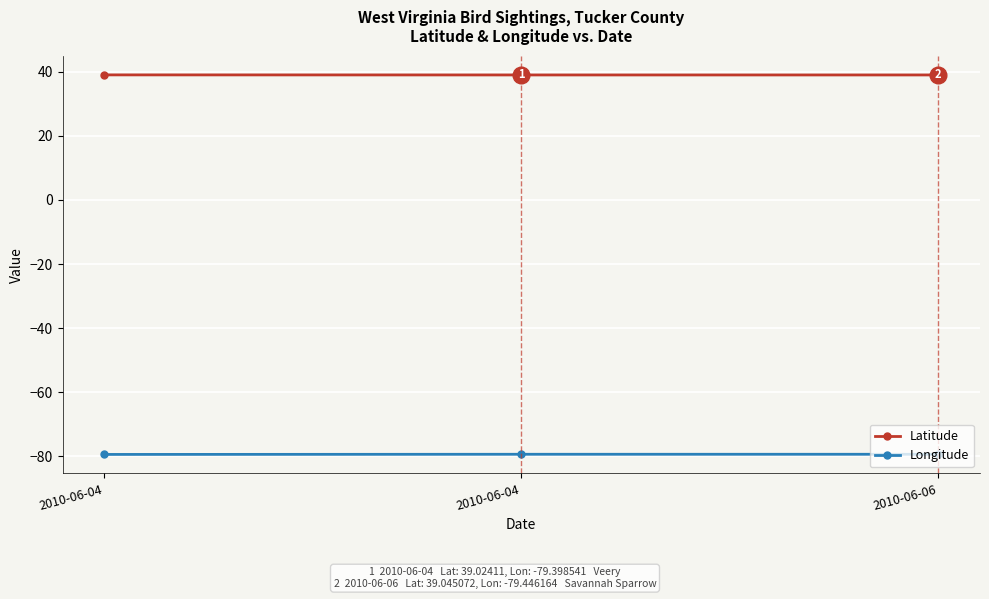

What is the value of the Latitude point at the 1st from the left?

39.0